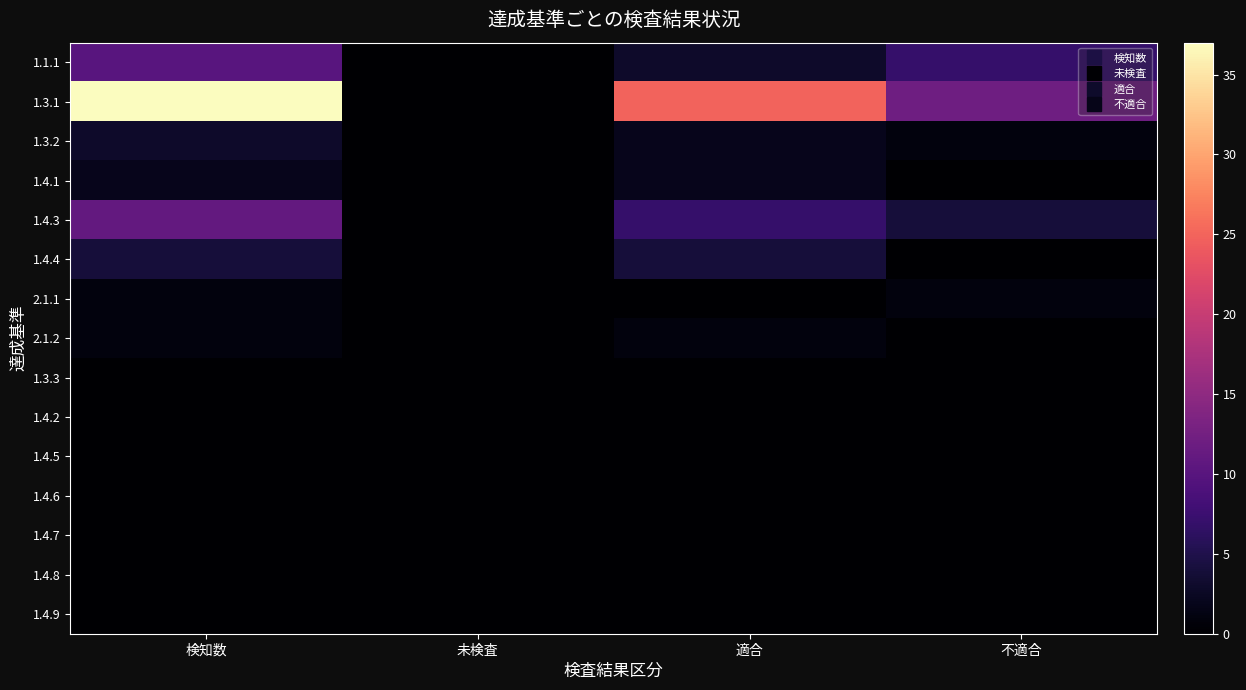

At which category is the sum across all series the highest?

検知数